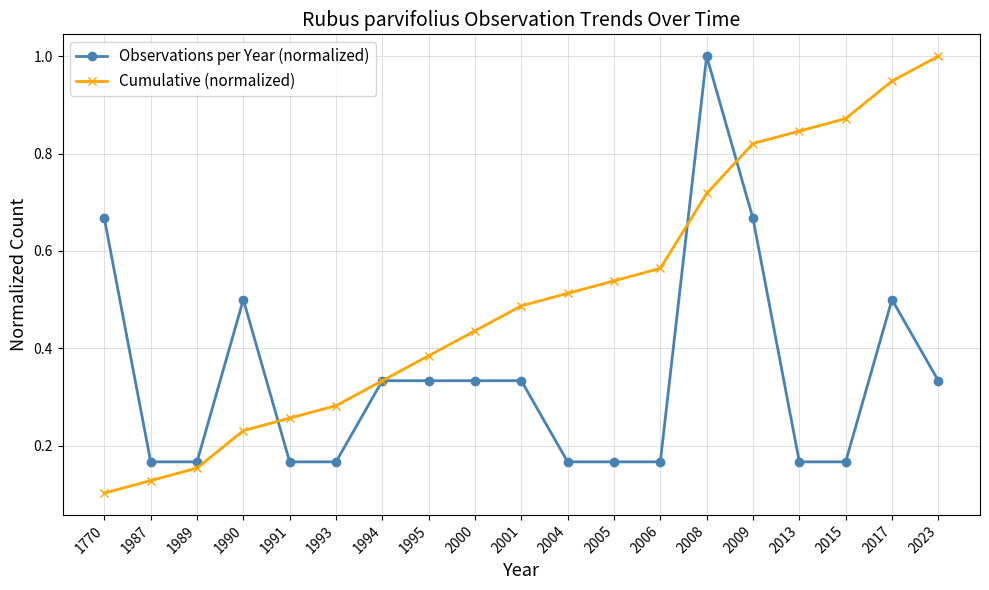

Count the number of data series in this chart.

2